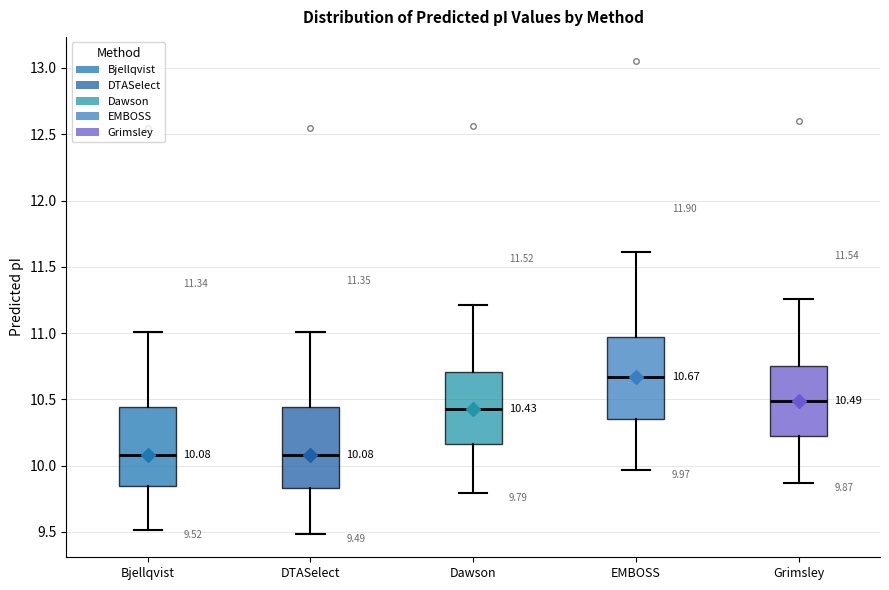

Which box has the highest median line?

EMBOSS